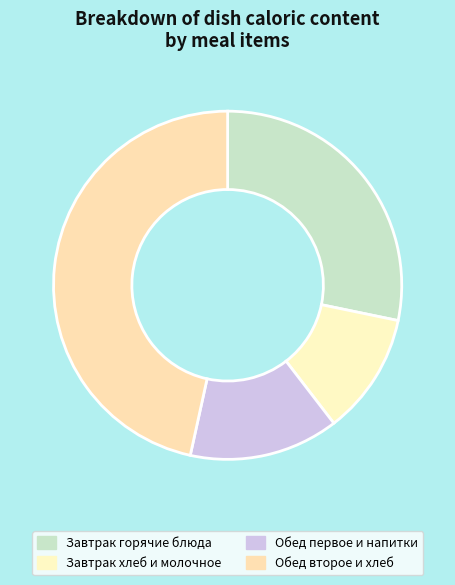

How many segments does this pie chart have?

4